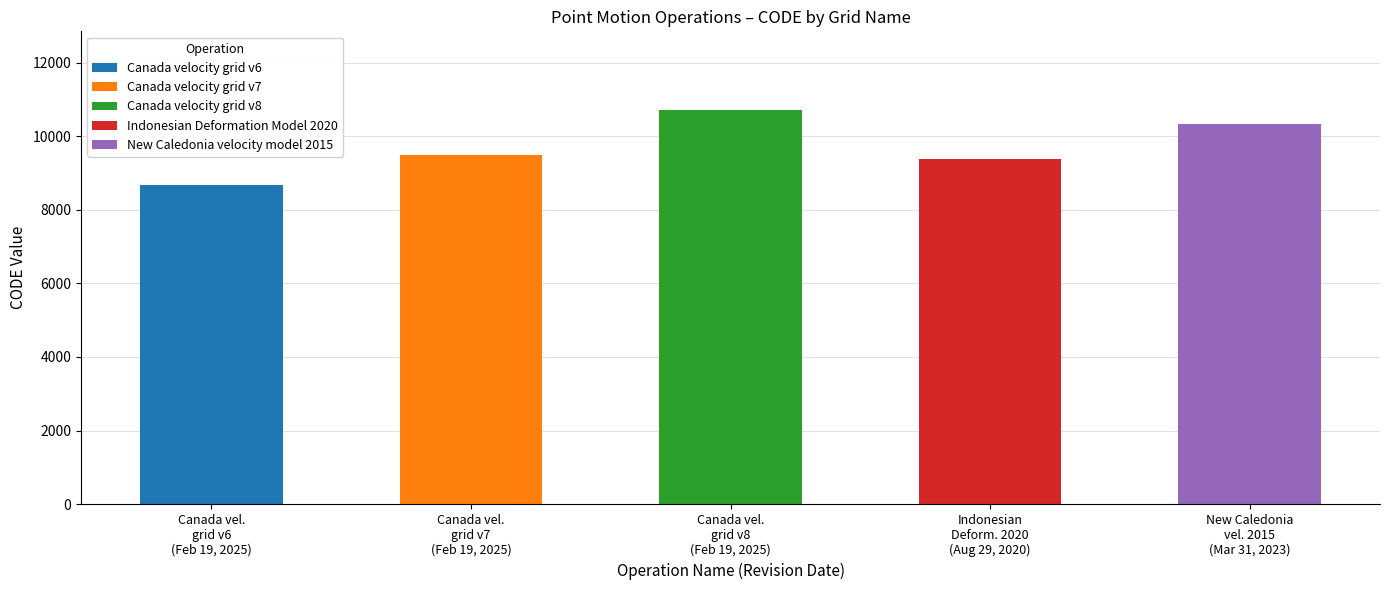

How many categories are shown in the chart?

5